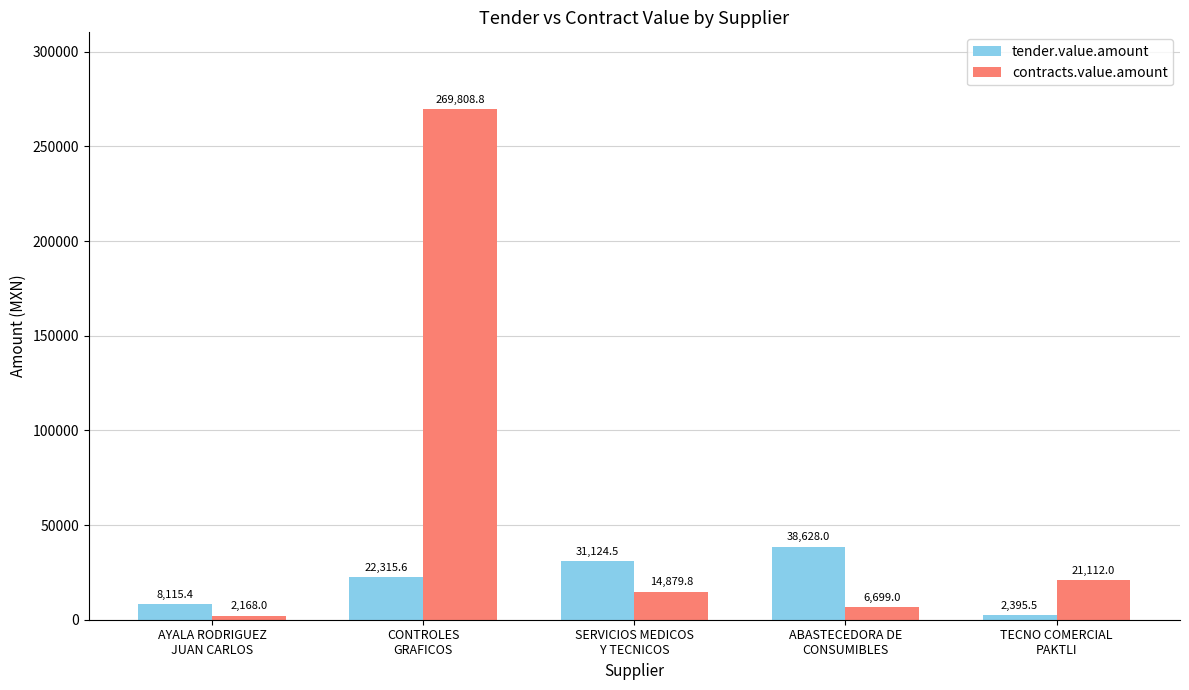

Reading left to right, extract all data points from this chart.

tender.value.amount: AYALA RODRIGUEZ
JUAN CARLOS=8115.4	CONTROLES
GRAFICOS=22315.6	SERVICIOS MEDICOS
Y TECNICOS=31124.5	ABASTECEDORA DE
CONSUMIBLES=38628.0	TECNO COMERCIAL
PAKTLI=2395.5
contracts.value.amount: AYALA RODRIGUEZ
JUAN CARLOS=2168.0	CONTROLES
GRAFICOS=269808.8	SERVICIOS MEDICOS
Y TECNICOS=14879.8	ABASTECEDORA DE
CONSUMIBLES=6699.0	TECNO COMERCIAL
PAKTLI=21112.0